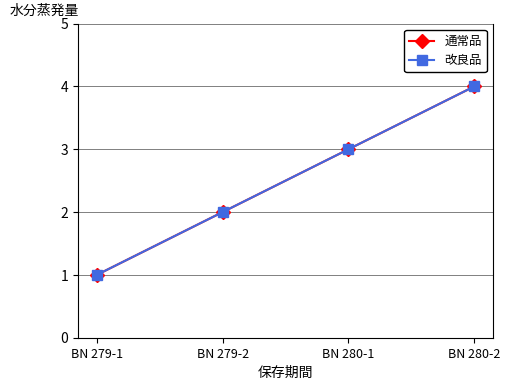

Between BN 279-1 and BN 280-2, which is larger?

BN 280-2